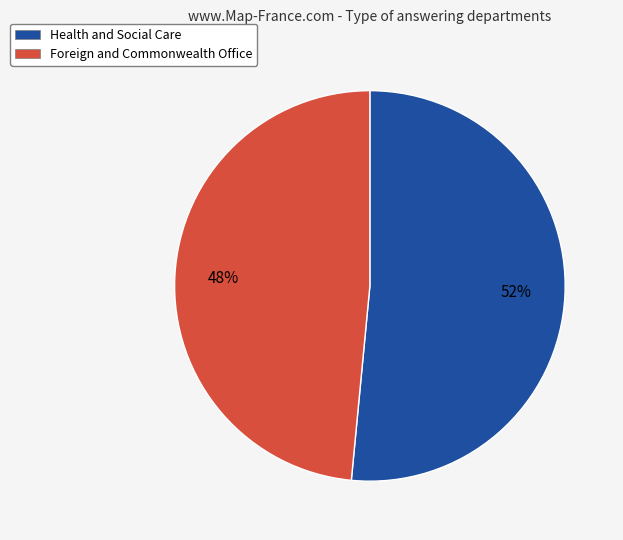

How many slices are in this pie chart?

2